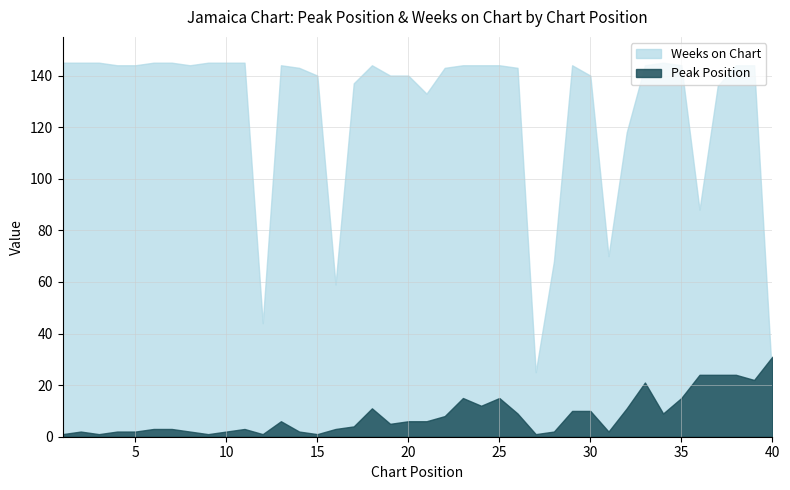

At 26, list the series in order from smallest to largest.

Peak Position, Weeks on Chart